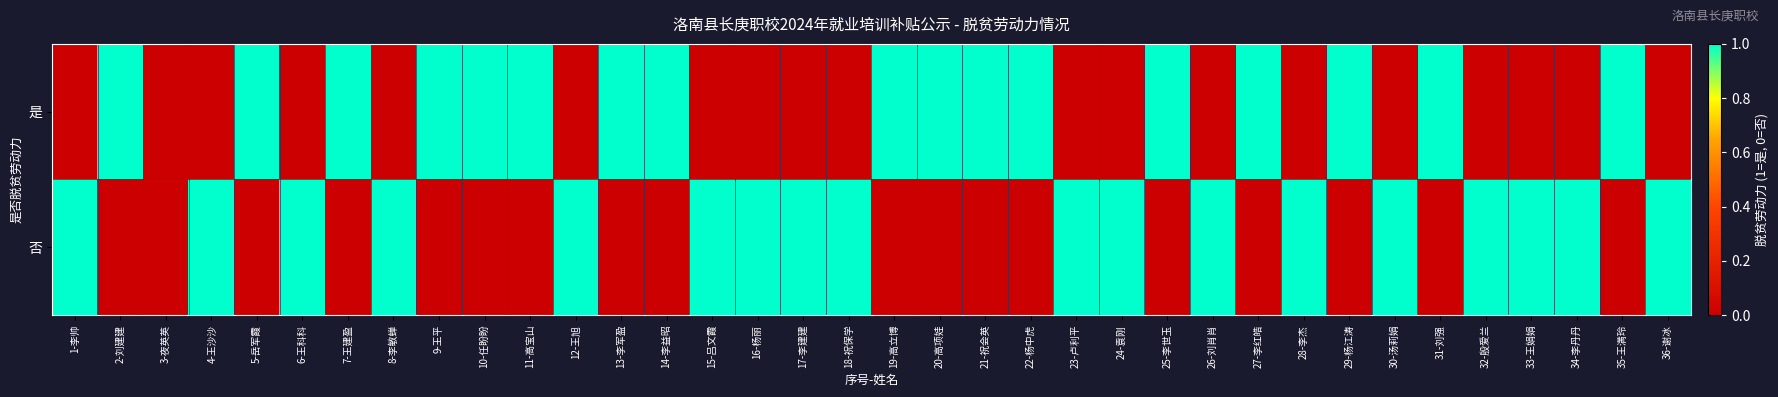

Reading right to left, extract all data points from this chart.

是: 36-谢冰=0	35-王满玲=1	34-李丹丹=0	33-王娟娟=0	32-殷爱兰=0	31-刘强=1	30-汤莉娟=0	29-杨江涛=1	28-李杰=0	27-李红皓=1	26-刘肖肖=0	25-李世玉=1	24-袁刚=0	23-卢利平=0	22-杨中虎=1	21-祝会英=1	20-高项娃=1	19-高立博=1	18-祝保学=0	17-李建建=0	16-杨丽=0	15-吕文霞=0	14-李益昭=1	13-李军盈=1	12-王旭=0	11-高宝山=1	10-任盼盼=1	9-王平=1	8-李敏蝉=0	7-王建盈=1	6-王科科=0	5-岳军霞=1	4-王沙沙=0	3-夜英英=0	2-刘建建=1	1-李帅=0
否: 36-谢冰=1	35-王满玲=0	34-李丹丹=1	33-王娟娟=1	32-殷爱兰=1	31-刘强=0	30-汤莉娟=1	29-杨江涛=0	28-李杰=1	27-李红皓=0	26-刘肖肖=1	25-李世玉=0	24-袁刚=1	23-卢利平=1	22-杨中虎=0	21-祝会英=0	20-高项娃=0	19-高立博=0	18-祝保学=1	17-李建建=1	16-杨丽=1	15-吕文霞=1	14-李益昭=0	13-李军盈=0	12-王旭=1	11-高宝山=0	10-任盼盼=0	9-王平=0	8-李敏蝉=1	7-王建盈=0	6-王科科=1	5-岳军霞=0	4-王沙沙=1	3-夜英英=0	2-刘建建=0	1-李帅=1